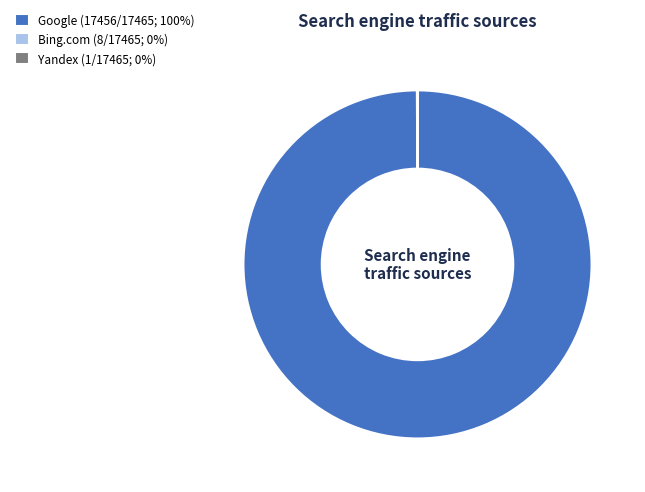

What is the largest slice in the pie chart?

Google (17456/17465; 100%)